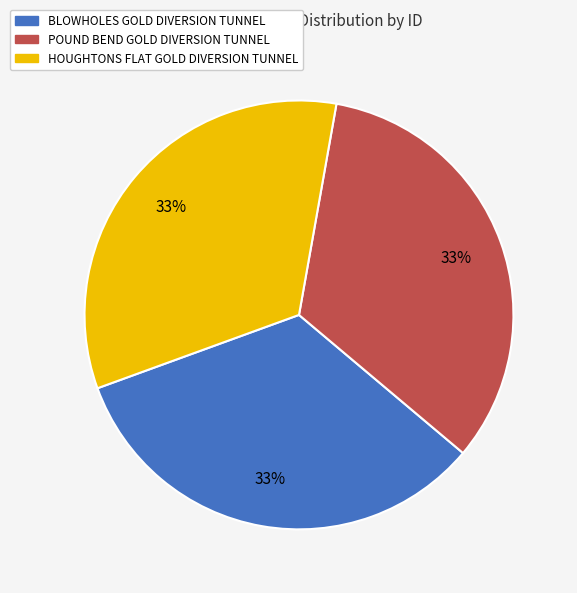

Approximately how many times larger is the value at POUND BEND GOLD DIVERSION TUNNEL compared to BLOWHOLES GOLD DIVERSION TUNNEL?

1.0